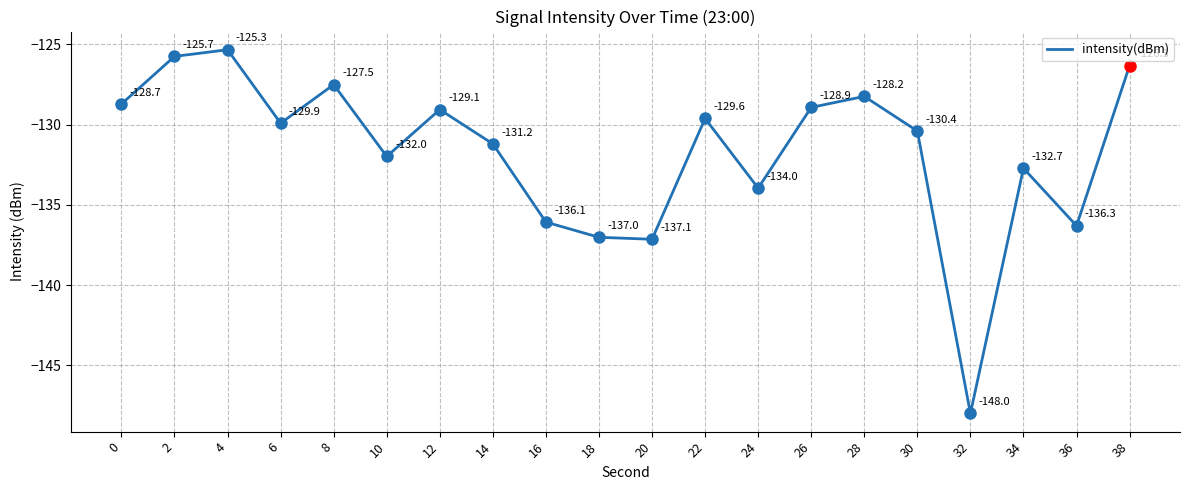

How many interior local peaks (higher than both neighbors) does the data have?

6